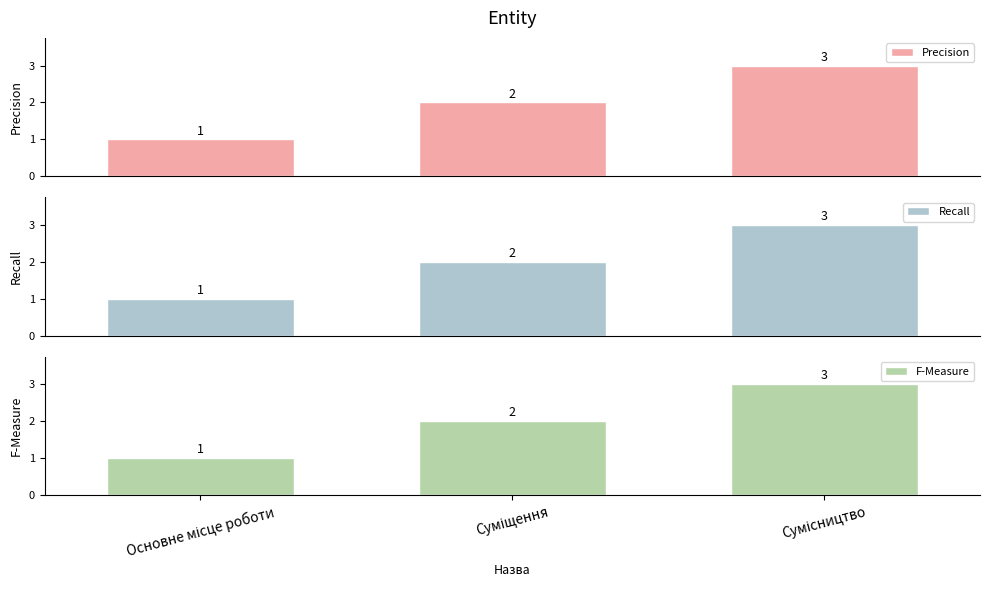

What position from the left is Основне місце роботи?

1